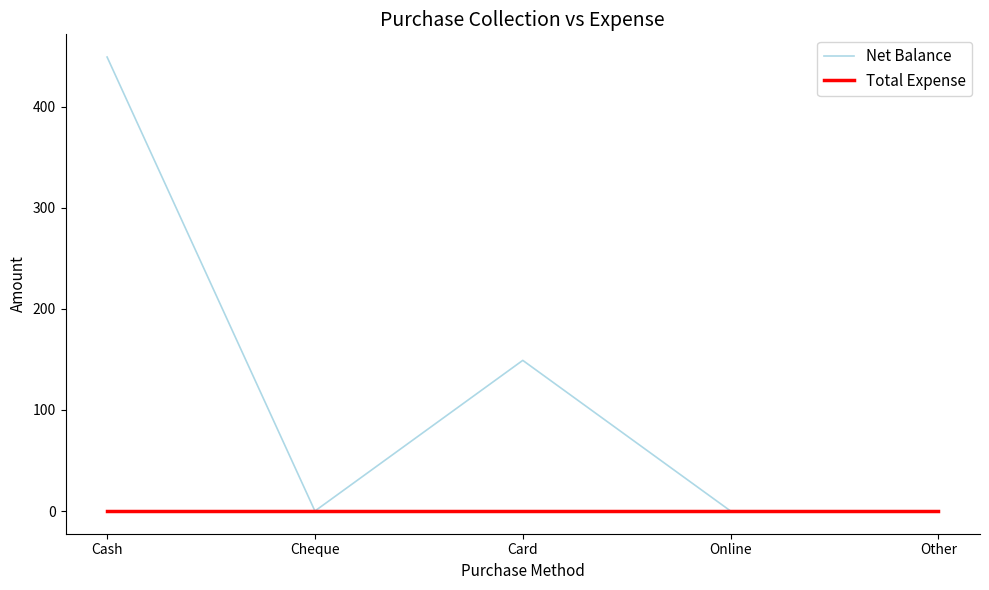

Rank the series by their average value, from highest to lowest.

Net Balance, Total Expense